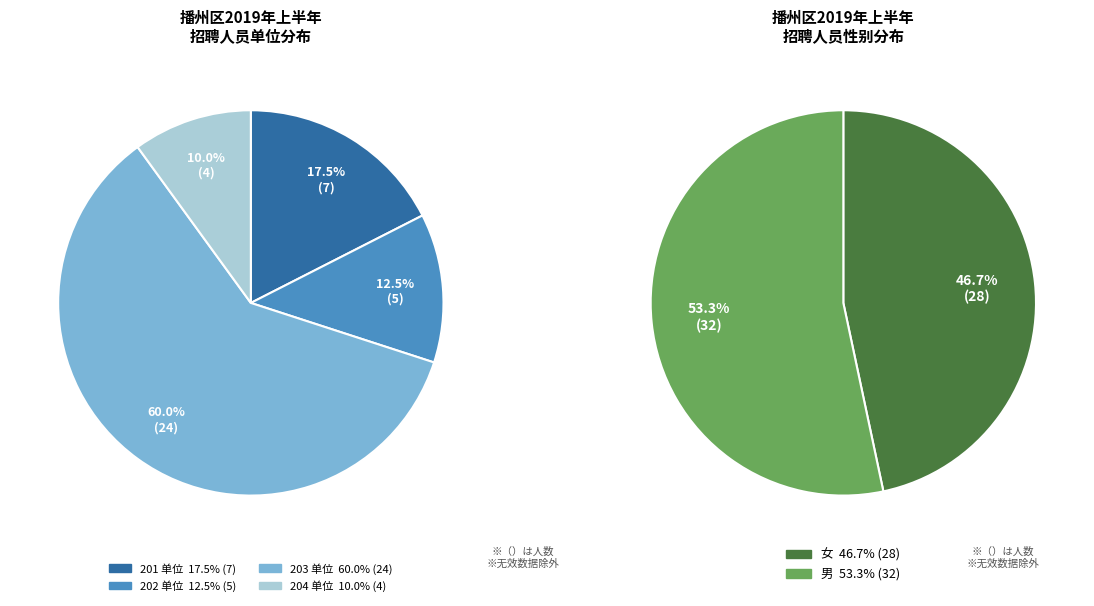

The 0 slice represents 1% of the pie. True or false?

False